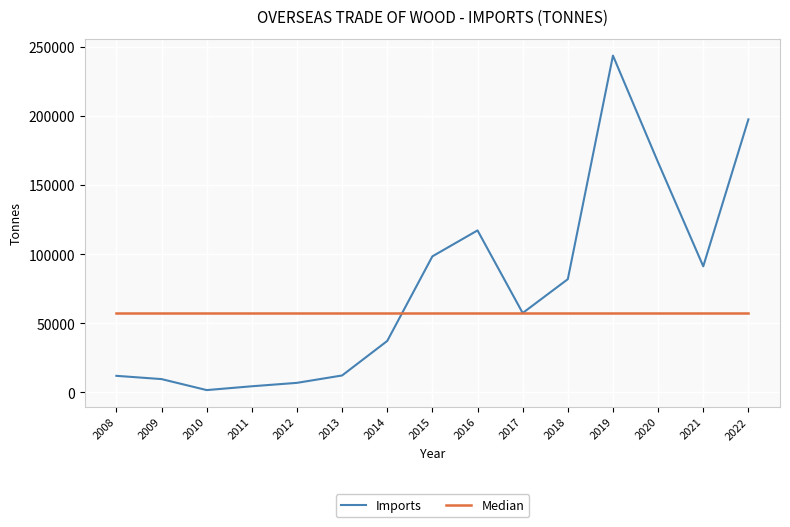

What is the average value of the Imports series?

75924.1